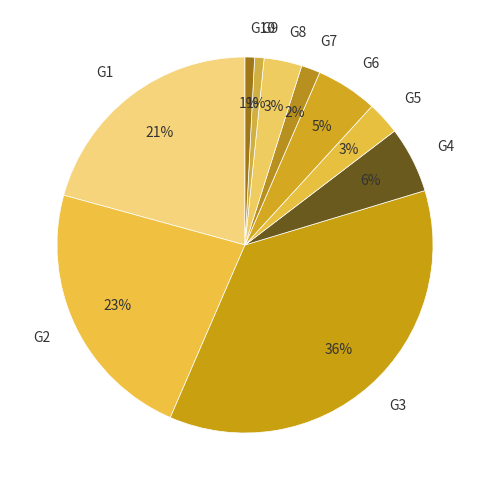

To the nearest percent, what percentage of the pie is G5?

3%